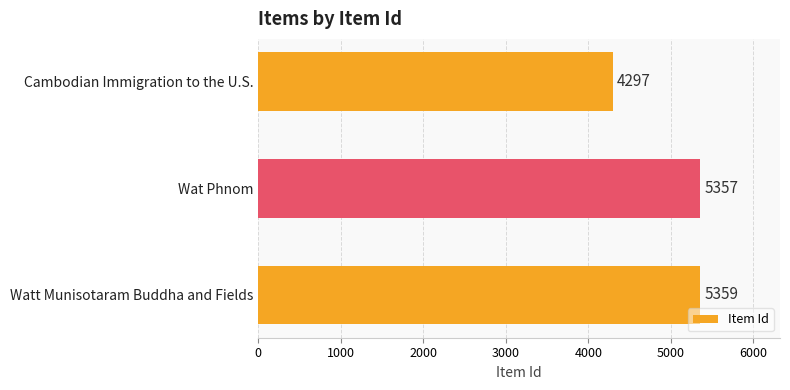

Rank the categories by value from highest to lowest.

Watt Munisotaram Buddha and Fields, Wat Phnom, Cambodian Immigration to the U.S.